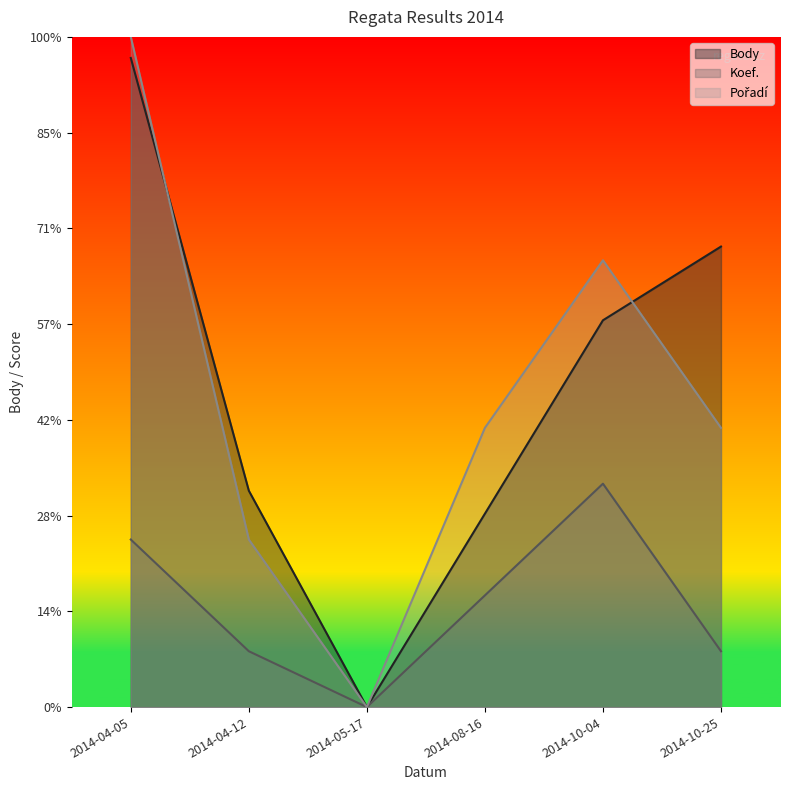

Which category has the lowest value across all series?

2014-05-17